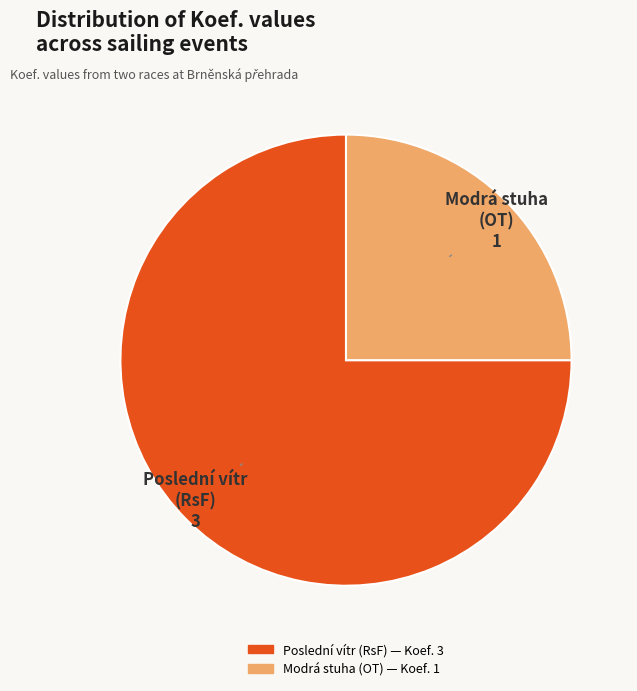

Is there any slice that represents more than half of the pie?

Yes